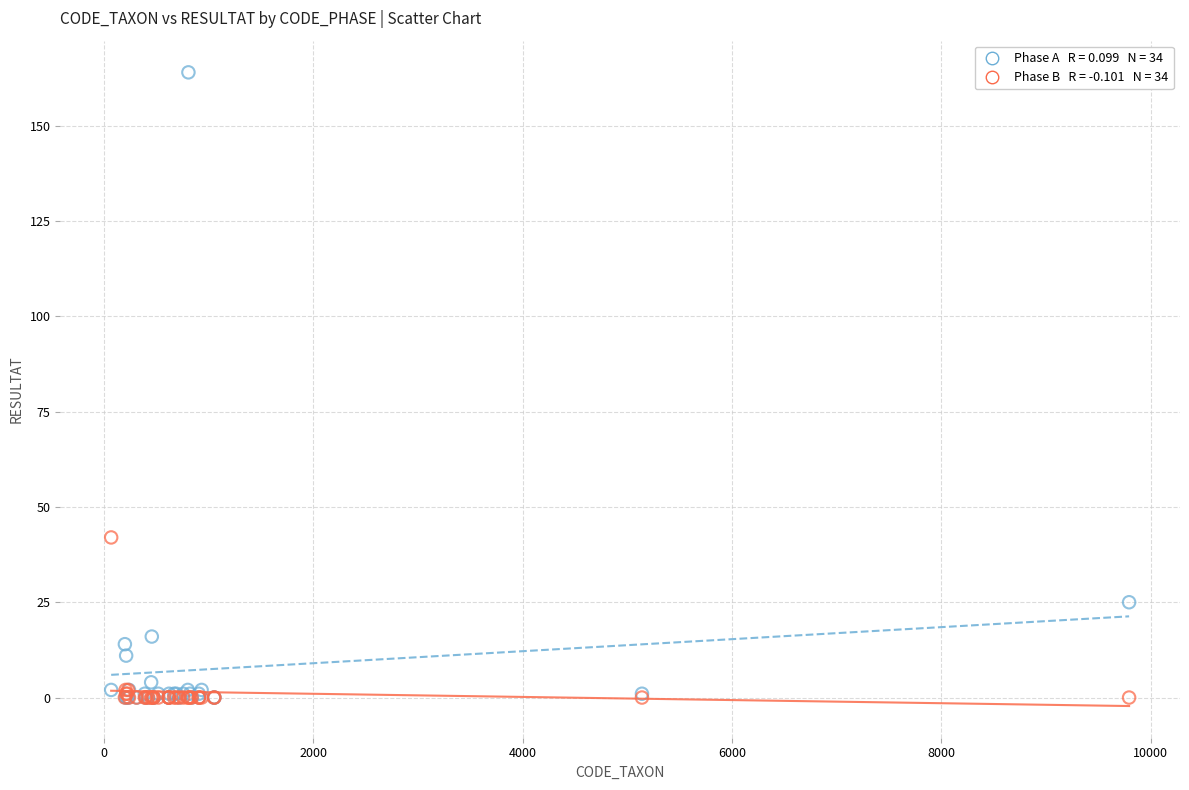

Across all series, what Y value is closest to 82?

42